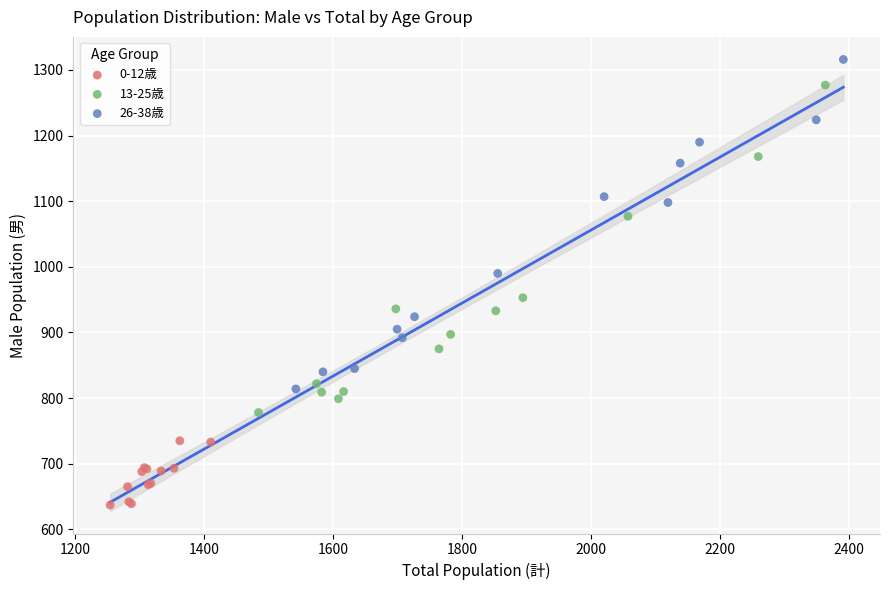

Which series contains the lowest Y value?

0-12歳